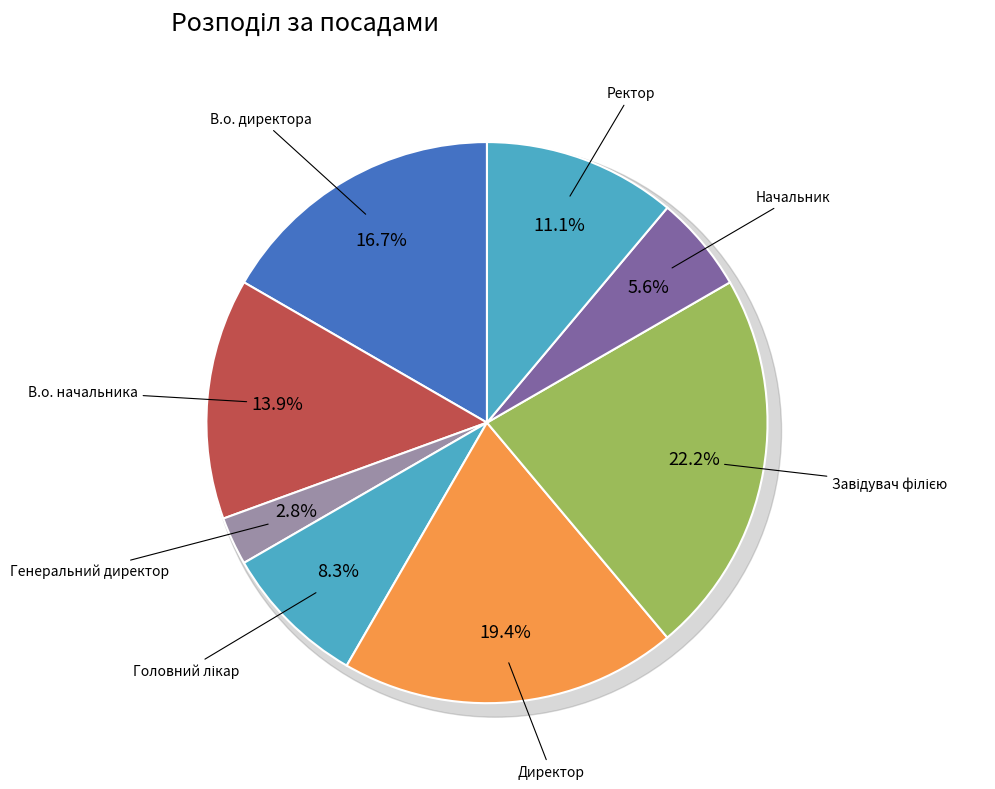

Does В.о. начальника represent more than half of the total?

No